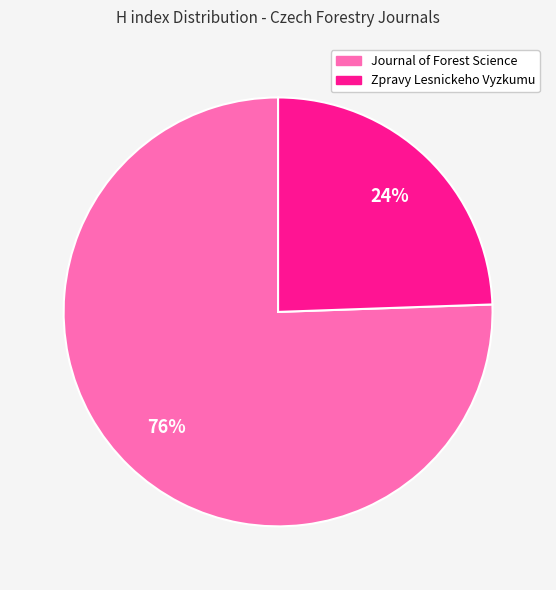

How many slices are in this pie chart?

2